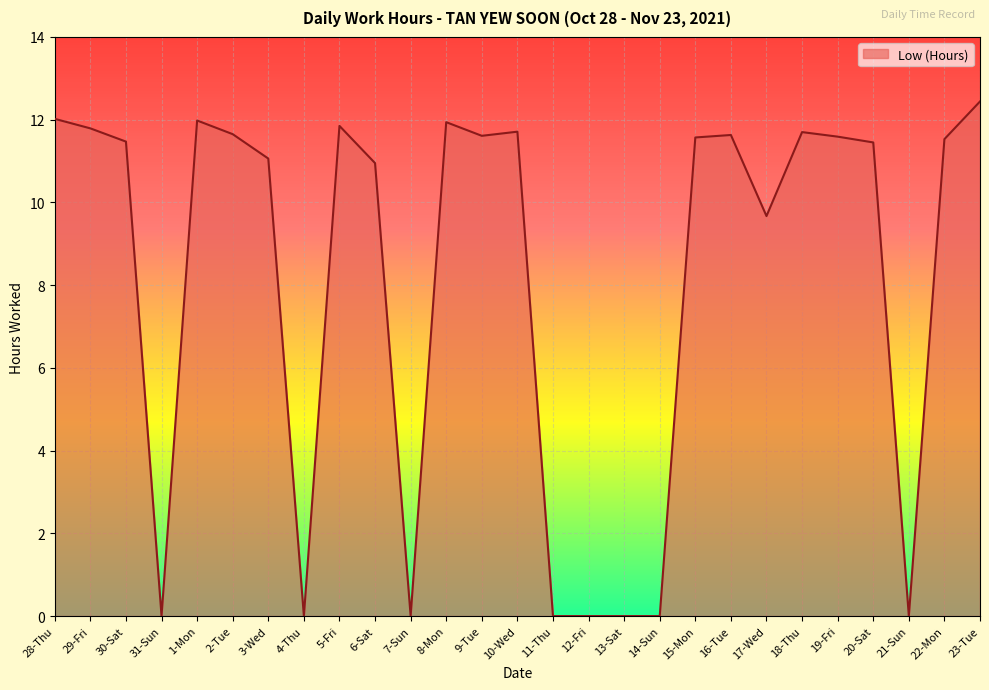

The chart shows a value of 5.2 at 3-Wed. True or false?

False